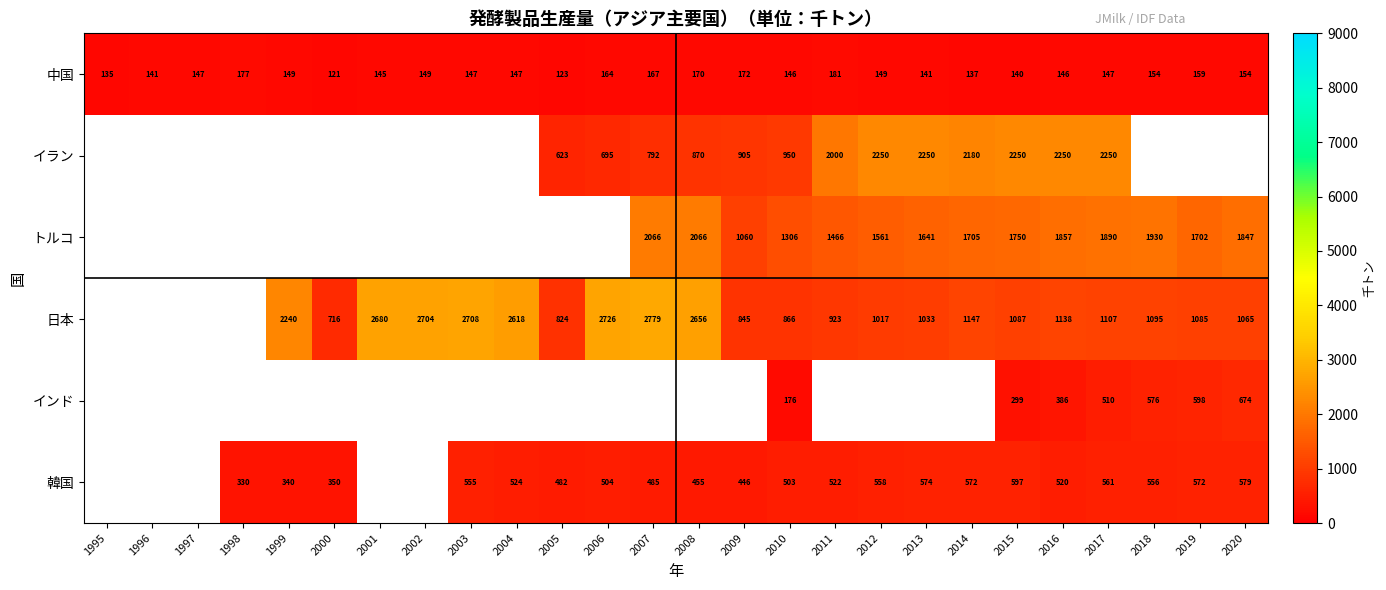

At which label does 中国 reach its minimum?

2000